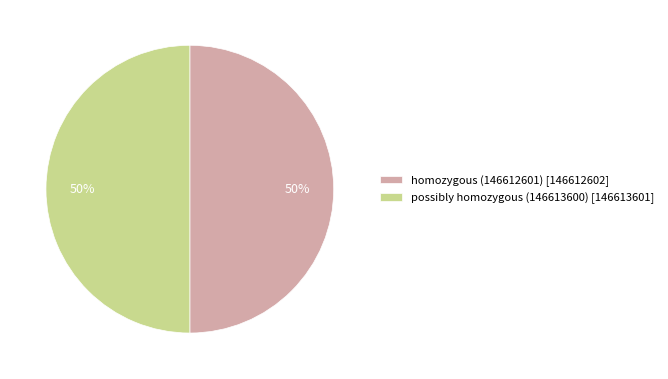

To the nearest percent, what is the combined percentage of possibly homozygous (146613600) [146613601] and homozygous (146612601) [146612602]?

100%